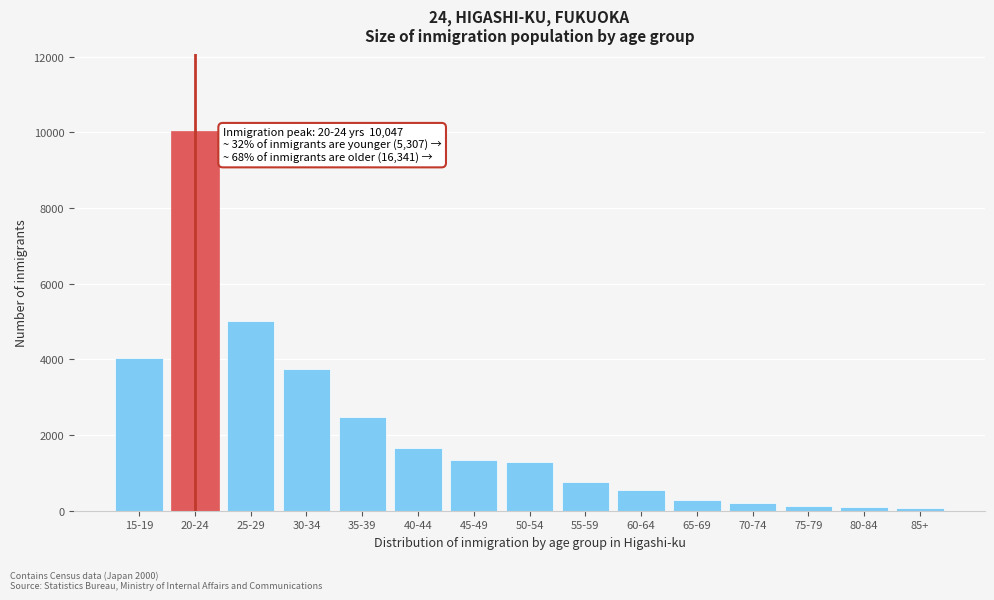

What is the sum of all values?

31695